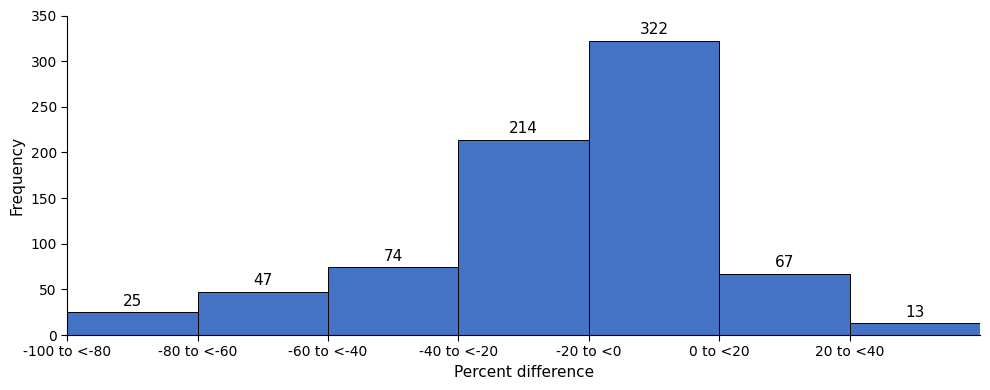

Reading left to right, extract all data points from this chart.

-100 to <-80=25	-80 to <-60=47	-60 to <-40=74	-40 to <-20=214	-20 to <0=322	0 to <20=67	20 to <40=13